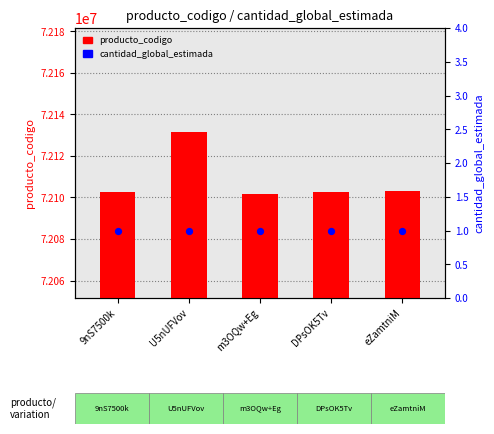

At how many categories does at least one series exceed 69627585?

5